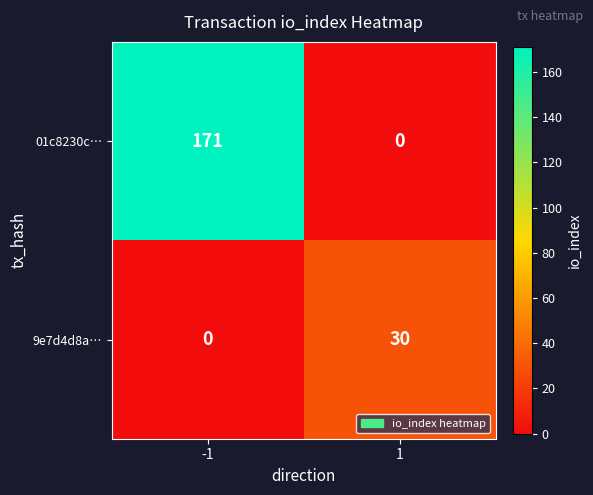

True or false: 9e7d4d8a… has a value of 30 at 1.

True